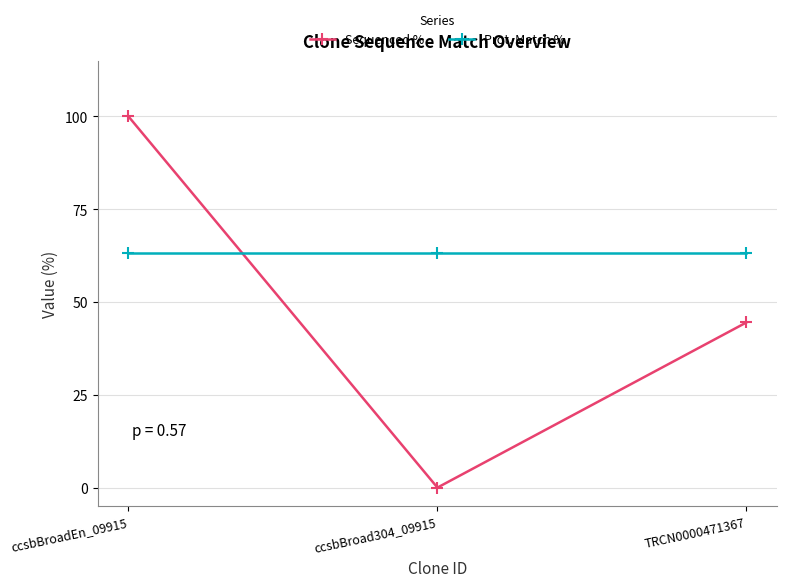

Reading left to right, what are all the values shown in this chart?

Sequenced %: ccsbBroadEn_09915=100.0	ccsbBroad304_09915=0.0	TRCN0000471367=44.5
Prot. Match %: ccsbBroadEn_09915=63.1	ccsbBroad304_09915=63.1	TRCN0000471367=63.1